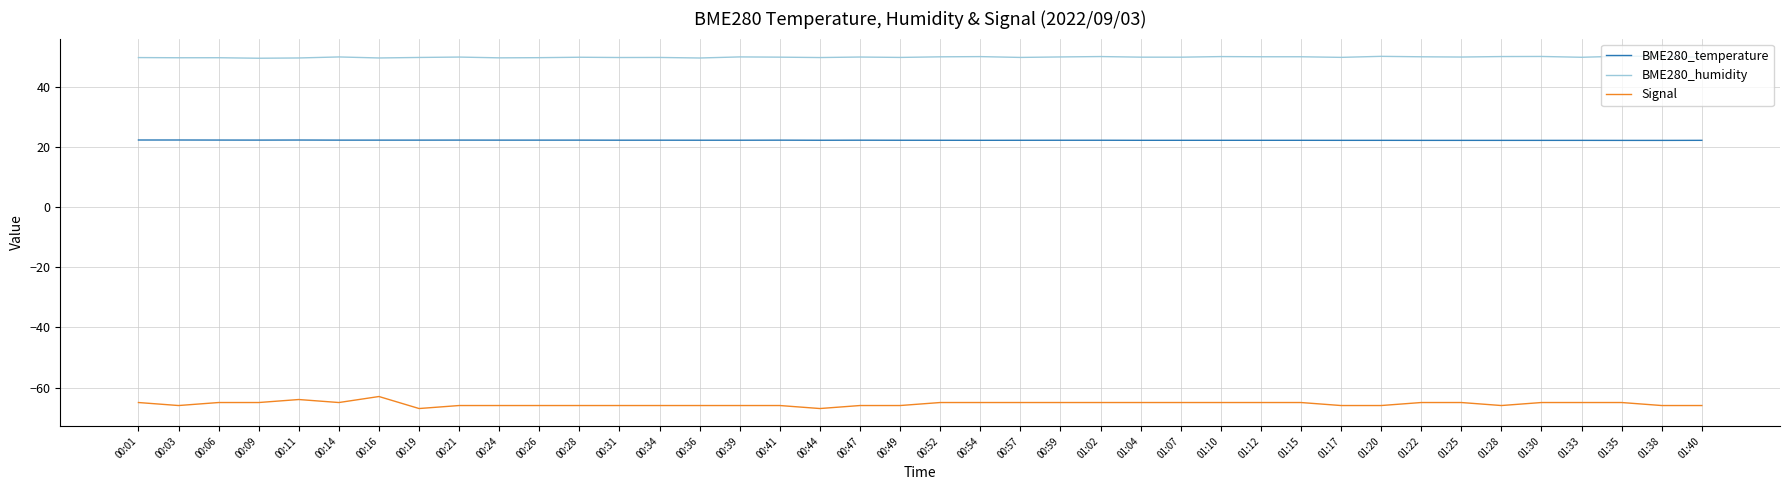

What is the highest value of the BME280_humidity series?

50.3